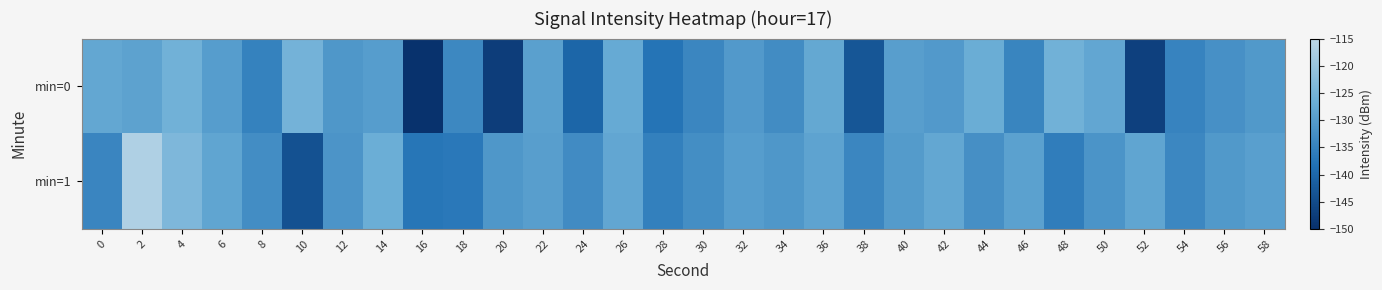

What is the spread (max minus min) of values at 44?

5.7